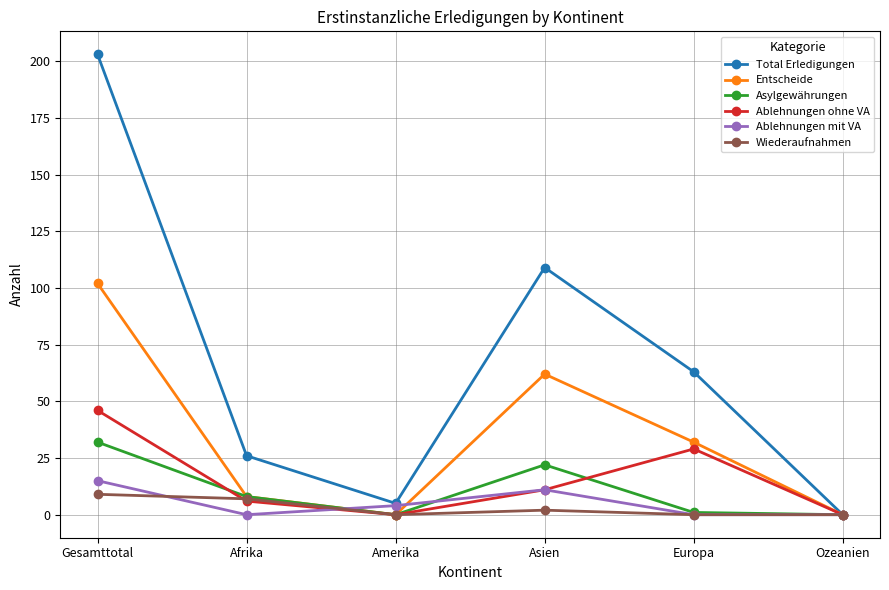

What is the total value across all series at Amerika?

9